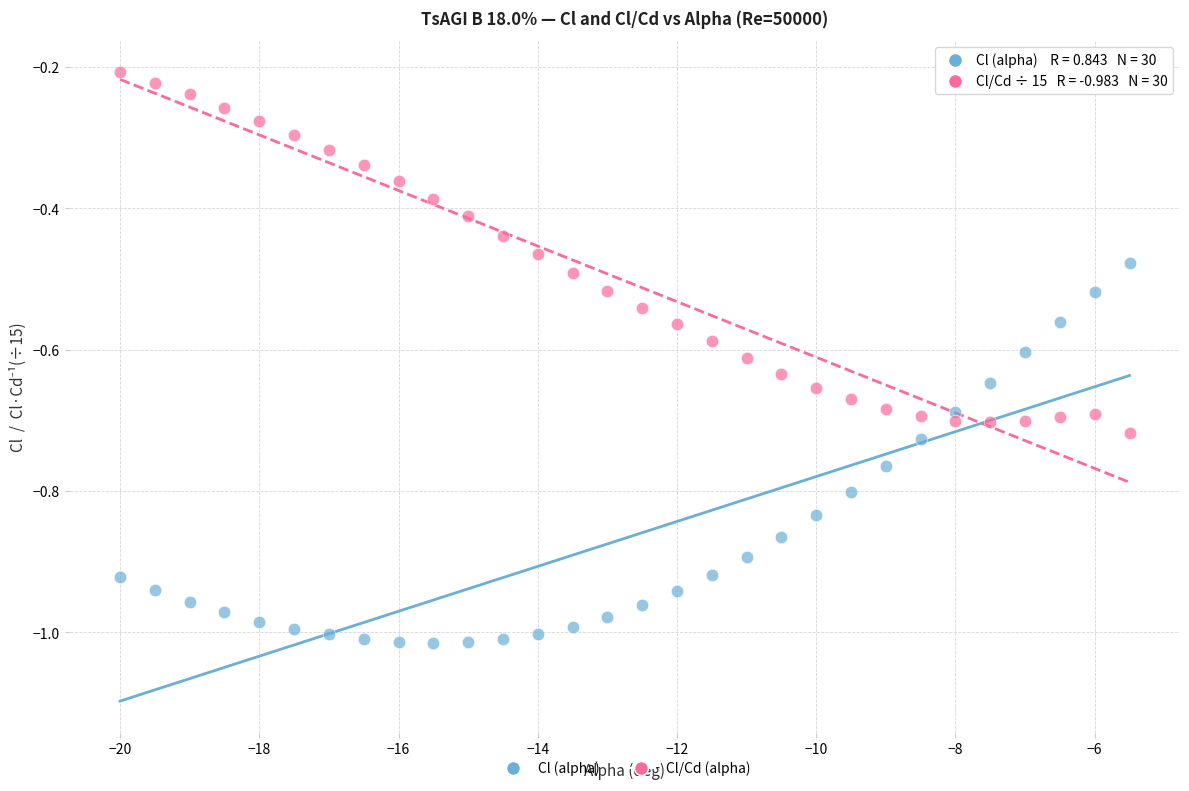

Across all data points, what is the range of X values (max minus min)?

14.5